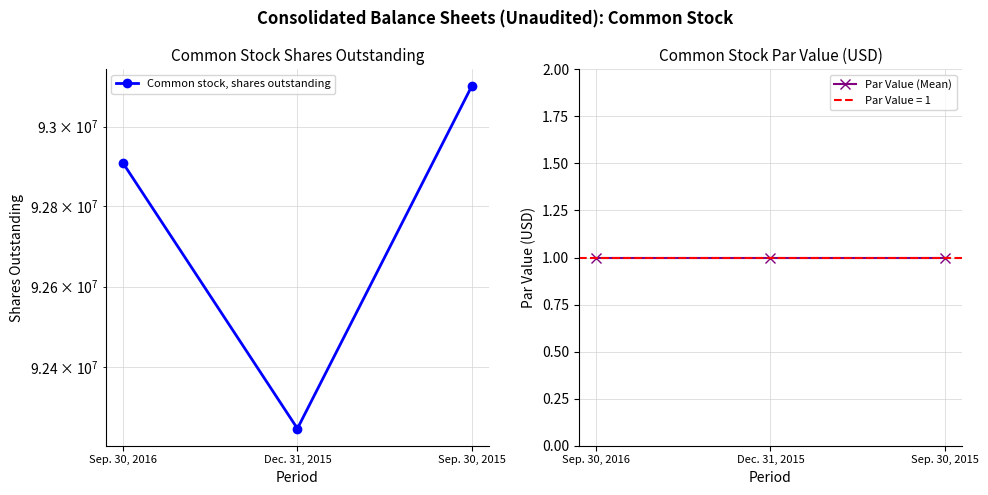

Count the number of data series in this chart.

2